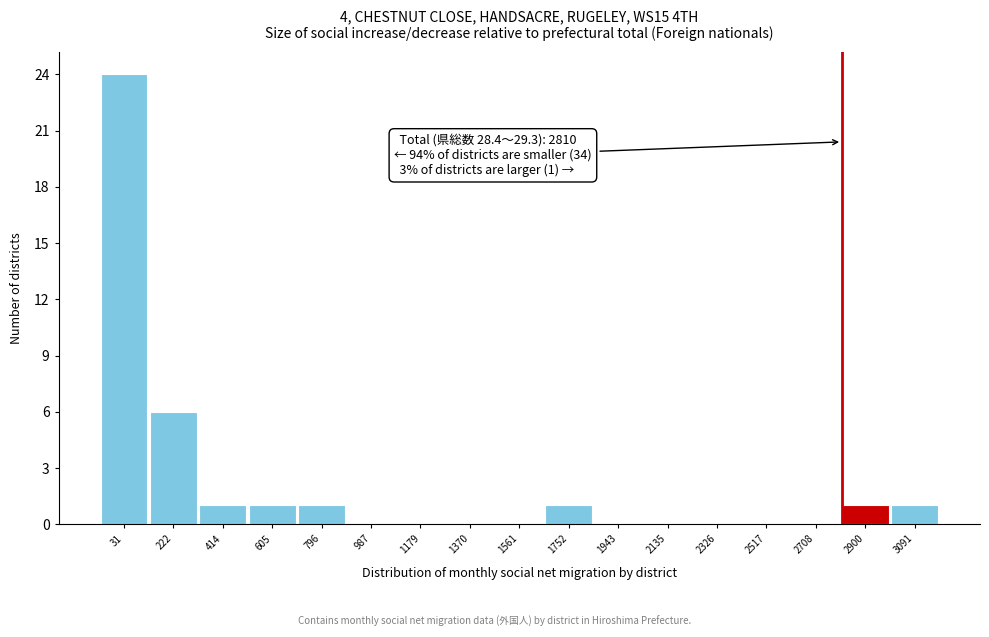

Which range on the x-axis has the tallest bar?

-60 to 120